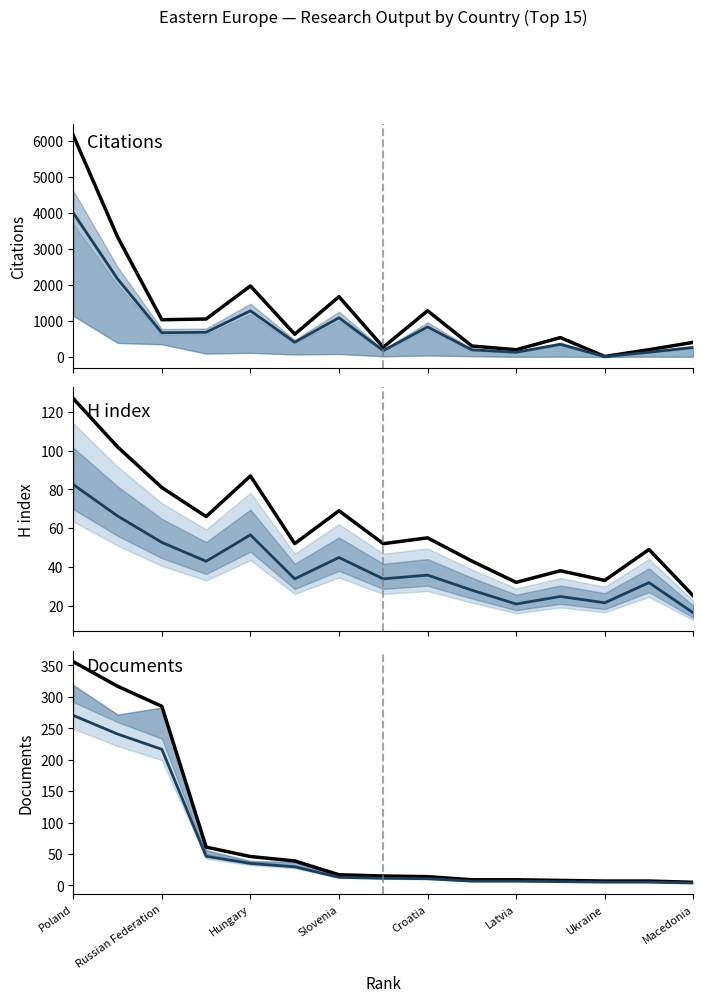

What is the label of the 15th point from the right?

Poland